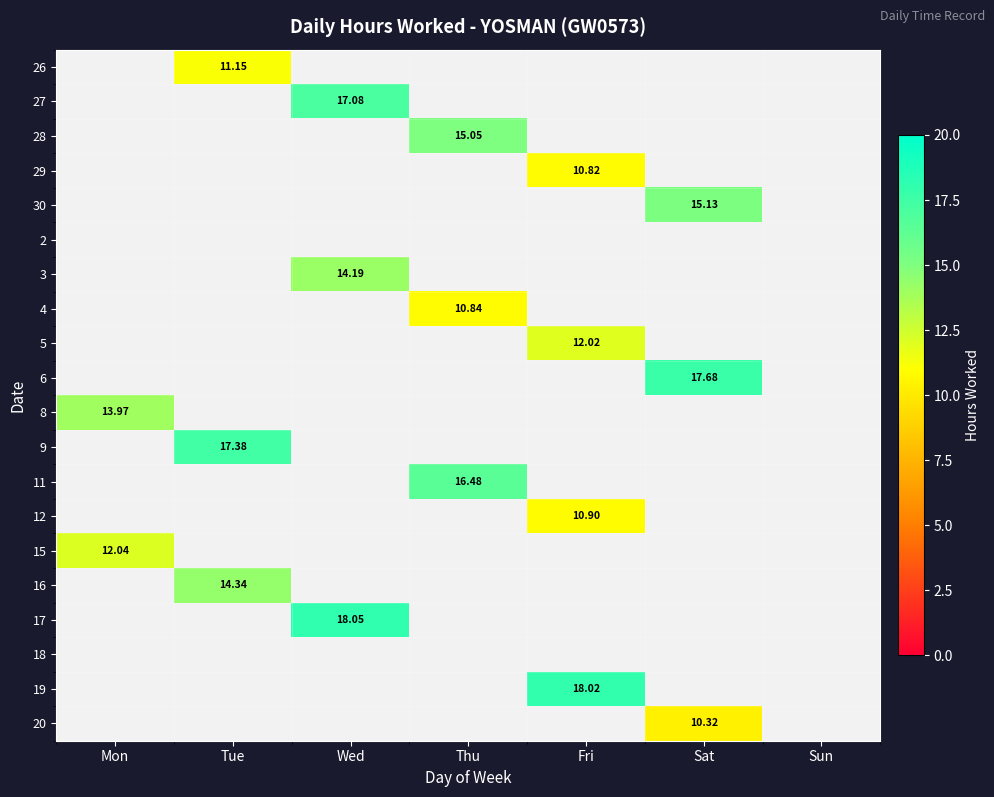

Is the value of 4 at Sun greater than the value of 11 at Mon?

No